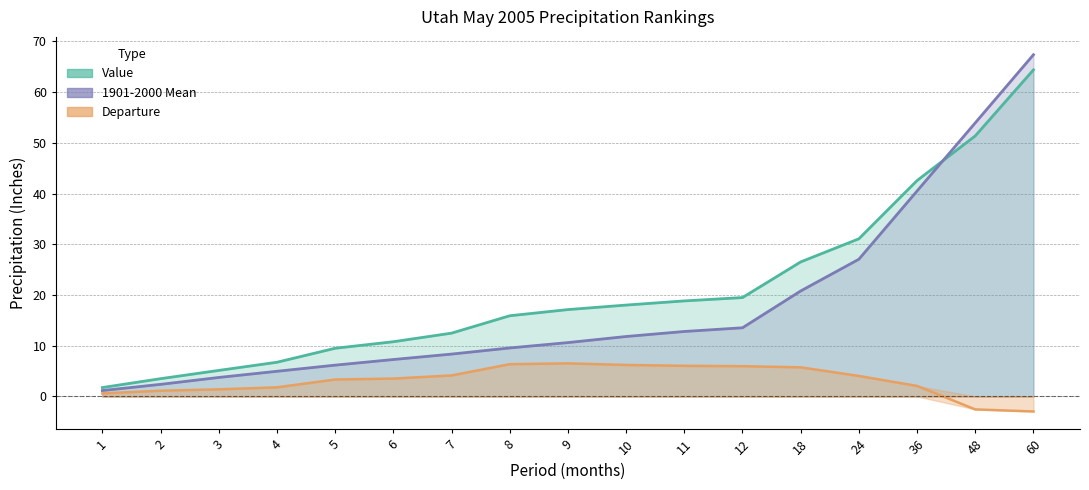

Rank the series by their maximum value, from lowest to highest.

Departure, Value, 1901-2000 Mean